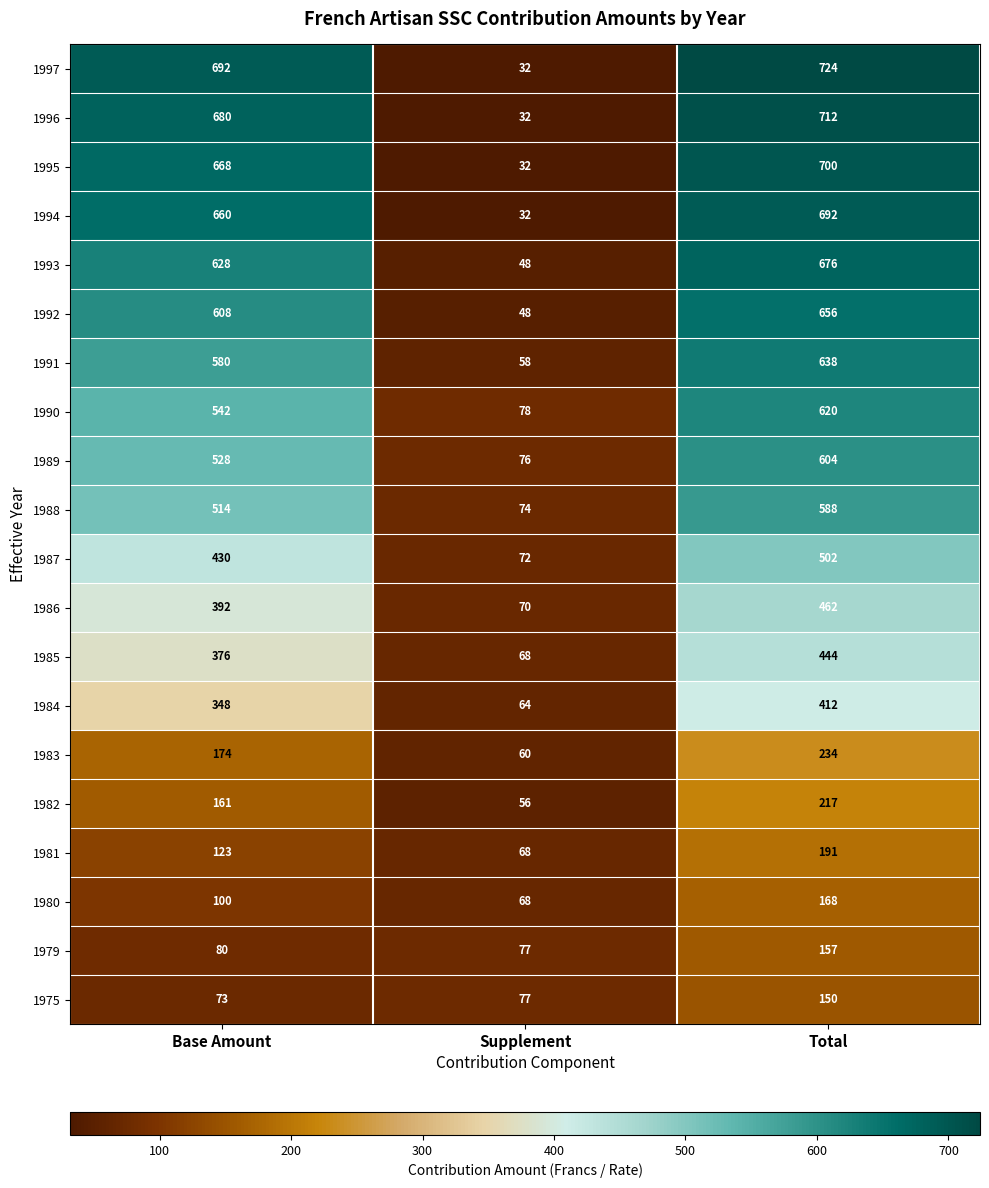

Which category has the highest value across all series?

Total